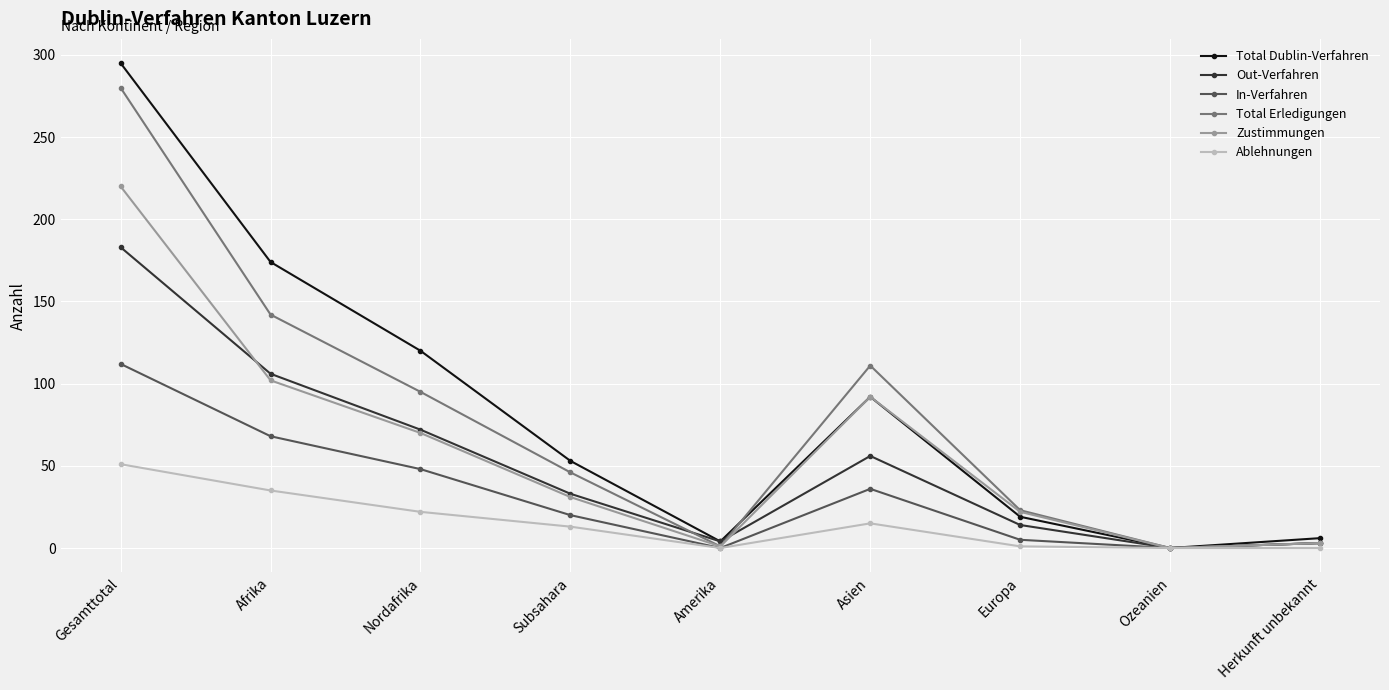

How many data points in Ablehnungen are less than 13?

4